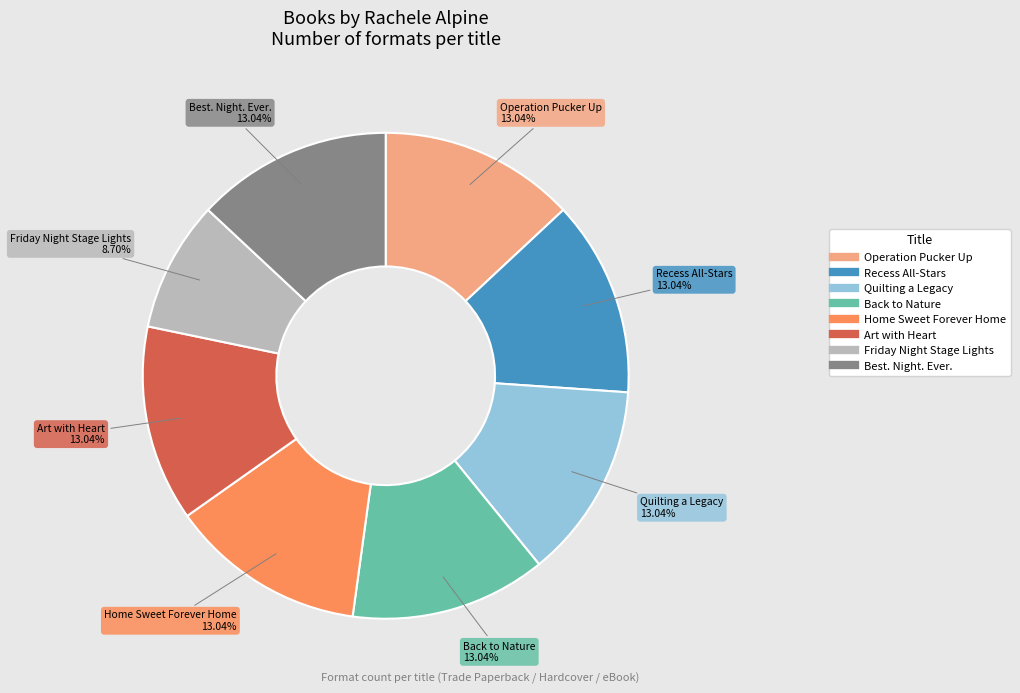

What is the ratio of the value at Best. Night. Ever. to the value at Operation Pucker Up?

1.0